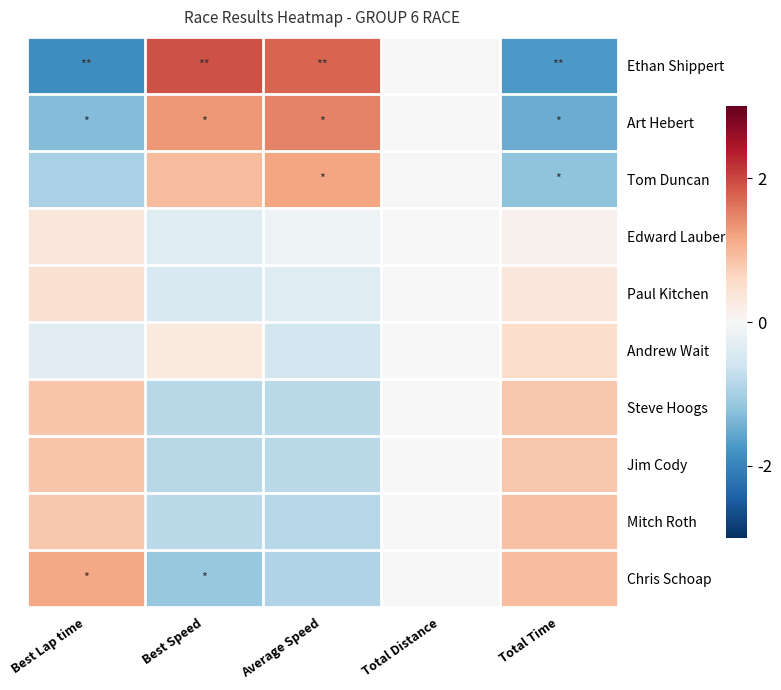

Reading left to right, transcribe all the data shown in this chart.

Ethan Shippert: Best Lap time=-1.9	Best Speed=1.9	Average Speed=1.7	Total Distance=0.0	Total Time=-1.7
Art Hebert: Best Lap time=-1.3	Best Speed=1.3	Average Speed=1.5	Total Distance=0.0	Total Time=-1.5
Tom Duncan: Best Lap time=-1.0	Best Speed=1.0	Average Speed=1.2	Total Distance=0.0	Total Time=-1.2
Edward Lauber: Best Lap time=0.3	Best Speed=-0.4	Average Speed=-0.1	Total Distance=0.0	Total Time=0.1
Paul Kitchen: Best Lap time=0.5	Best Speed=-0.5	Average Speed=-0.4	Total Distance=0.0	Total Time=0.3
Andrew Wait: Best Lap time=-0.3	Best Speed=0.3	Average Speed=-0.5	Total Distance=0.0	Total Time=0.5
Steve Hoogs: Best Lap time=0.8	Best Speed=-0.8	Average Speed=-0.8	Total Distance=0.0	Total Time=0.8
Jim Cody: Best Lap time=0.8	Best Speed=-0.8	Average Speed=-0.8	Total Distance=0.0	Total Time=0.8
Mitch Roth: Best Lap time=0.8	Best Speed=-0.8	Average Speed=-0.9	Total Distance=0.0	Total Time=0.9
Chris Schoap: Best Lap time=1.2	Best Speed=-1.1	Average Speed=-0.9	Total Distance=0.0	Total Time=0.9